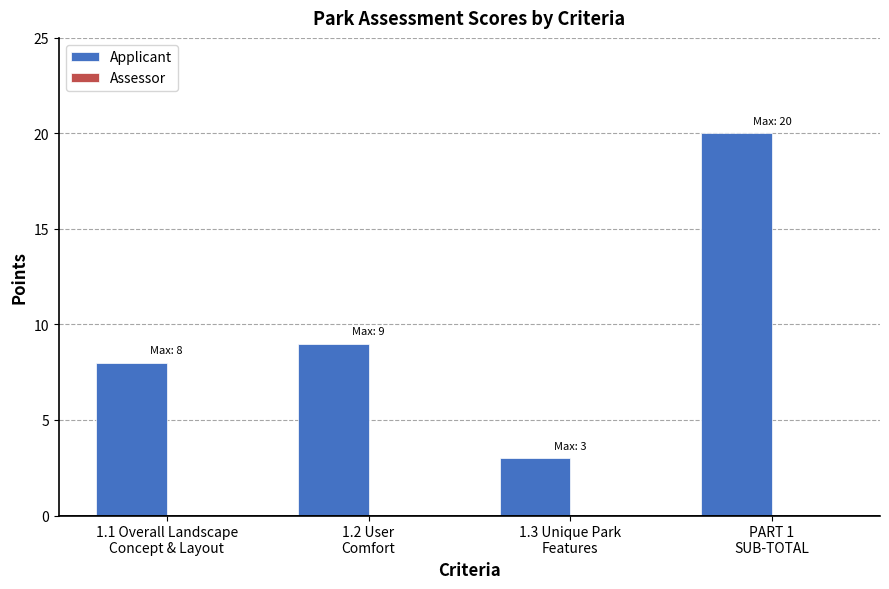

What is the difference between the maximum and minimum values?

17